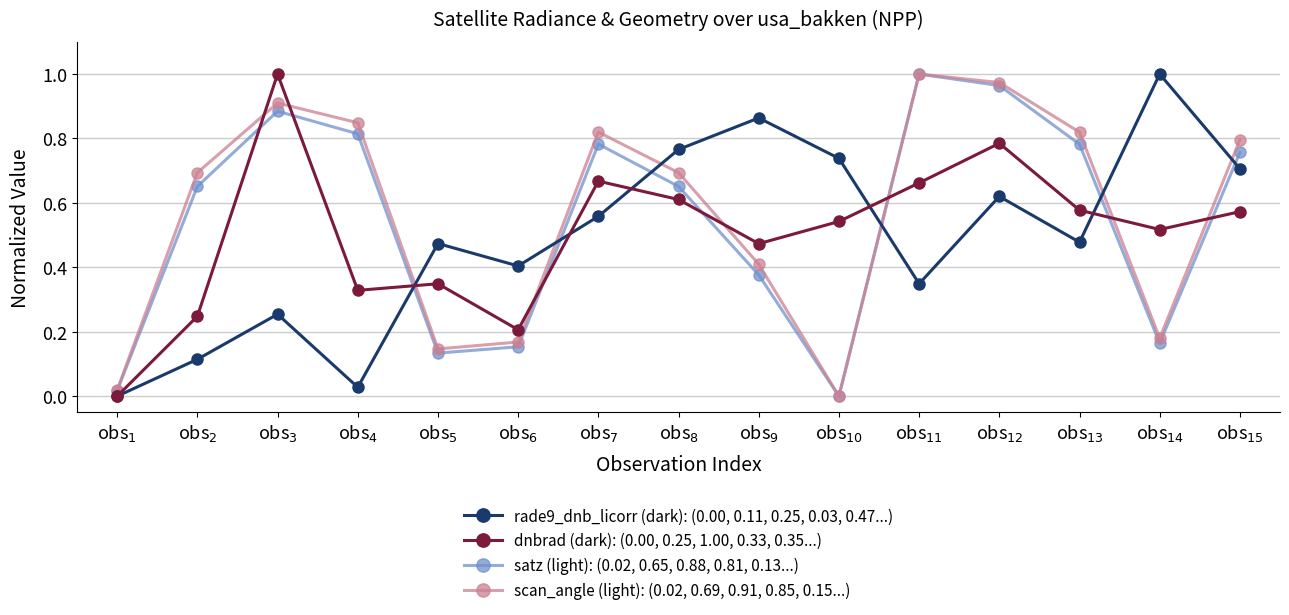

What position from the left is obs$_{15}$?

15